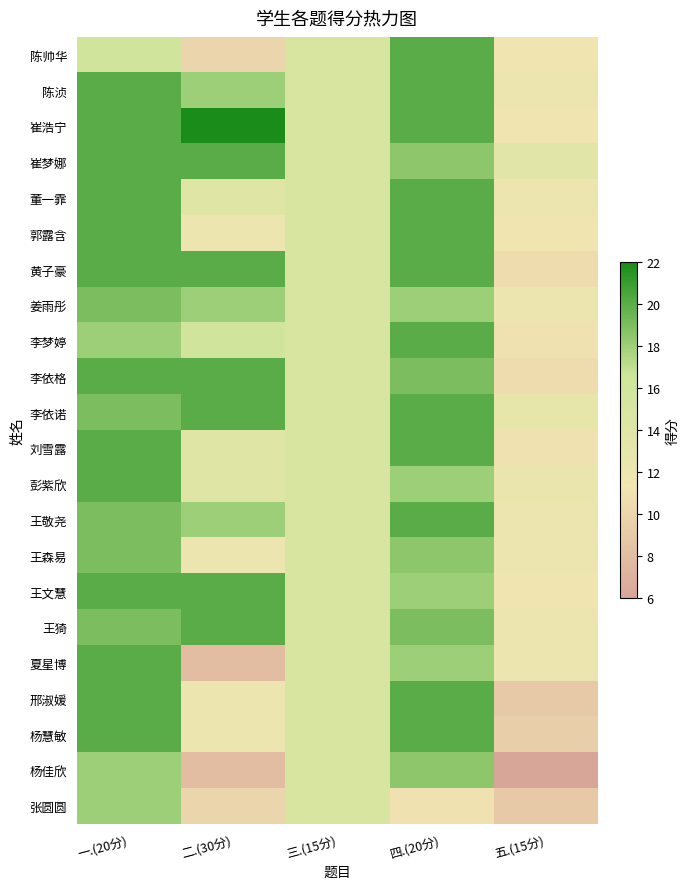

At how many categories does at least one series exceed 21?

1